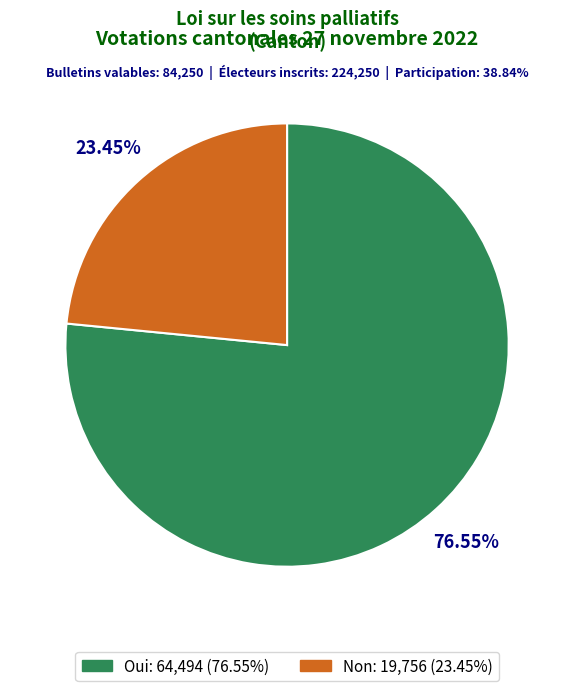

To the nearest percent, what is the difference between the Non and Oui slice percentages?

53%